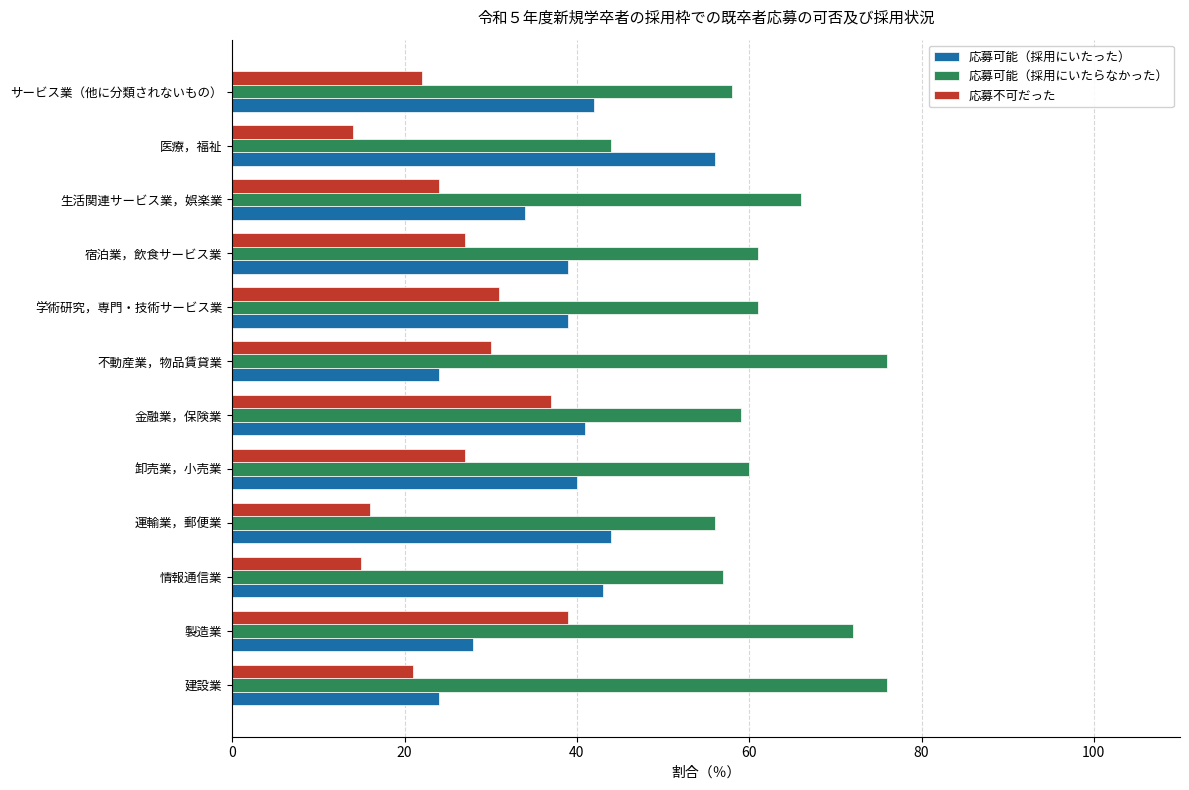

At how many categories does at least one series exceed 52?

12